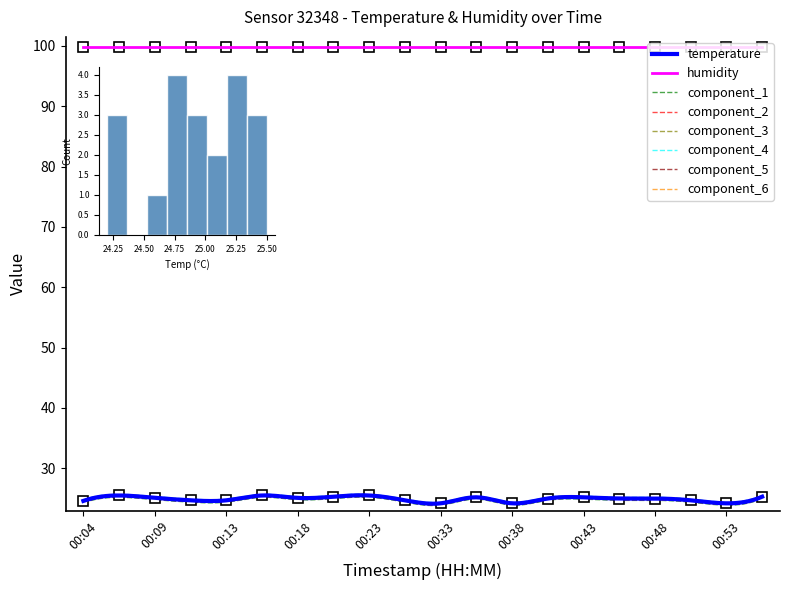

What is the value of the 13th point from the left?

24.2